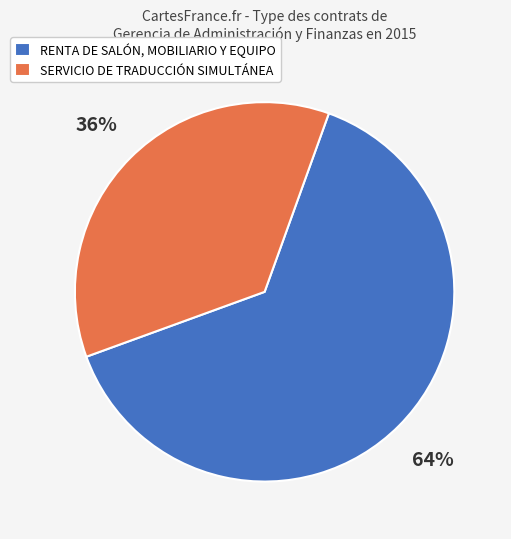

To the nearest percent, what portion does SERVICIO DE TRADUCCIÓN SIMULTÁNEA represent?

36%